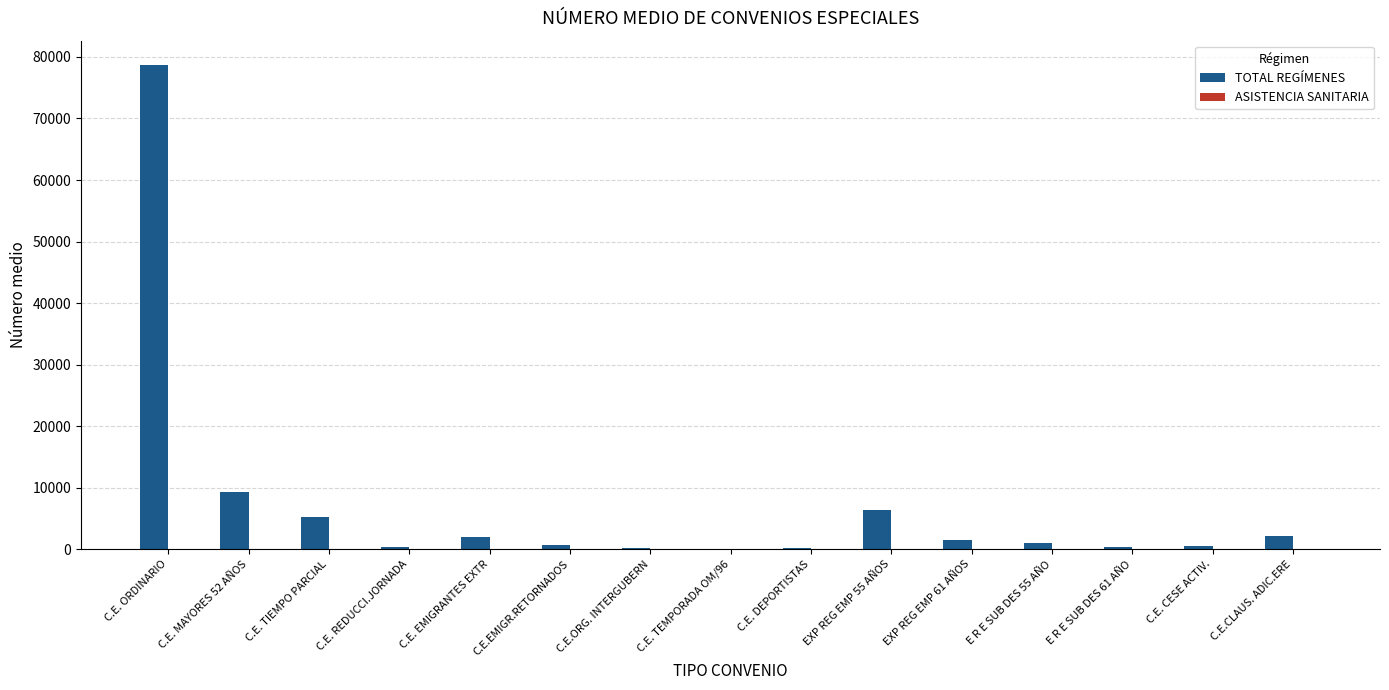

How many data points does each series have?

15